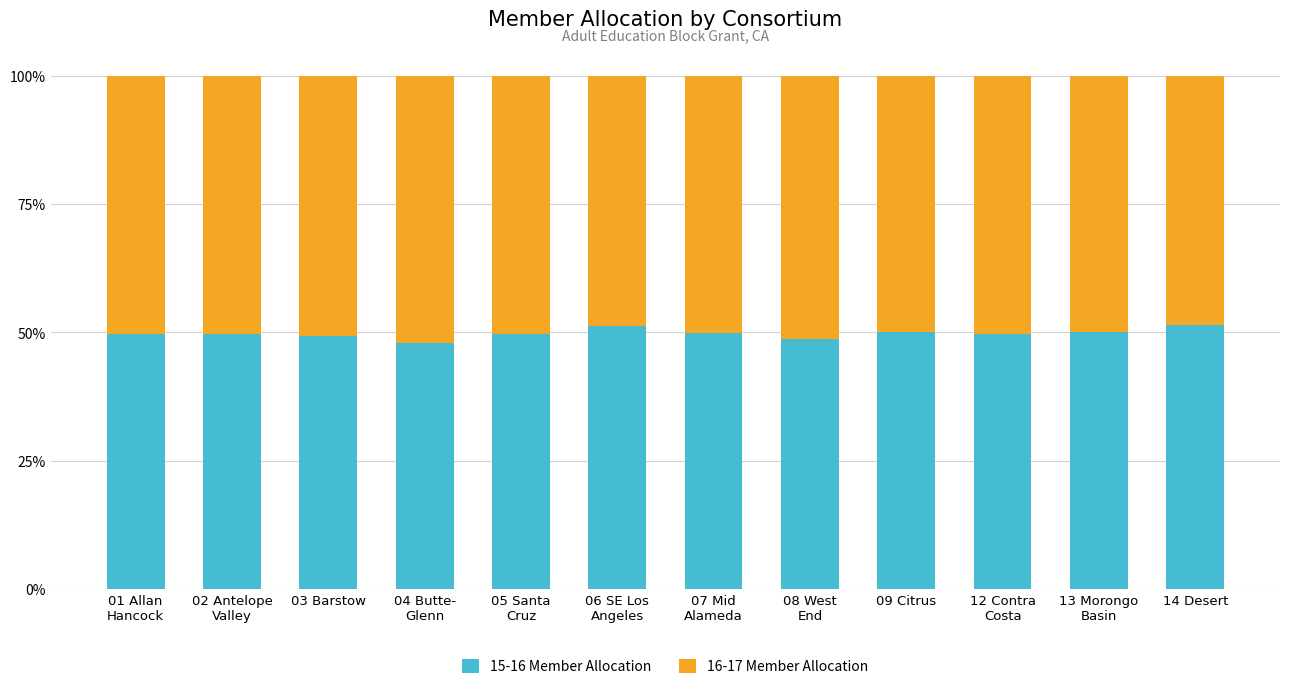

What is the maximum value for 15-16 Member Allocation?

51.3